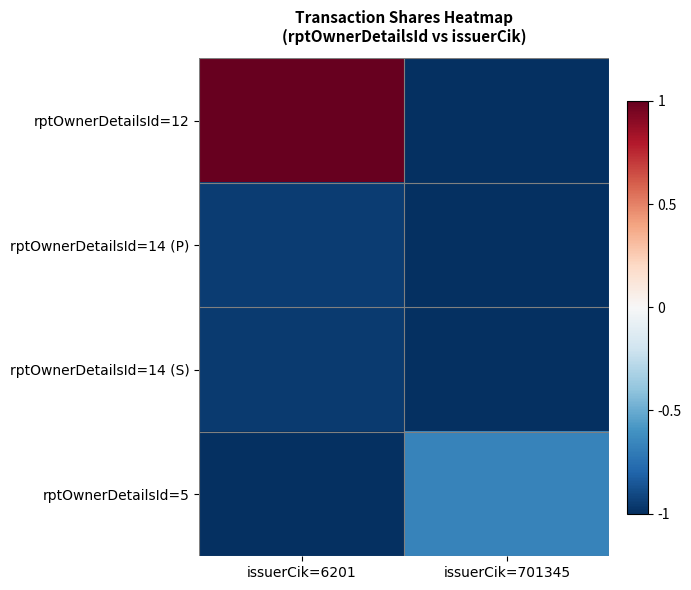

Rank the series by their maximum value, from highest to lowest.

rptOwnerDetailsId=12, rptOwnerDetailsId=5, rptOwnerDetailsId=14 (P), rptOwnerDetailsId=14 (S)